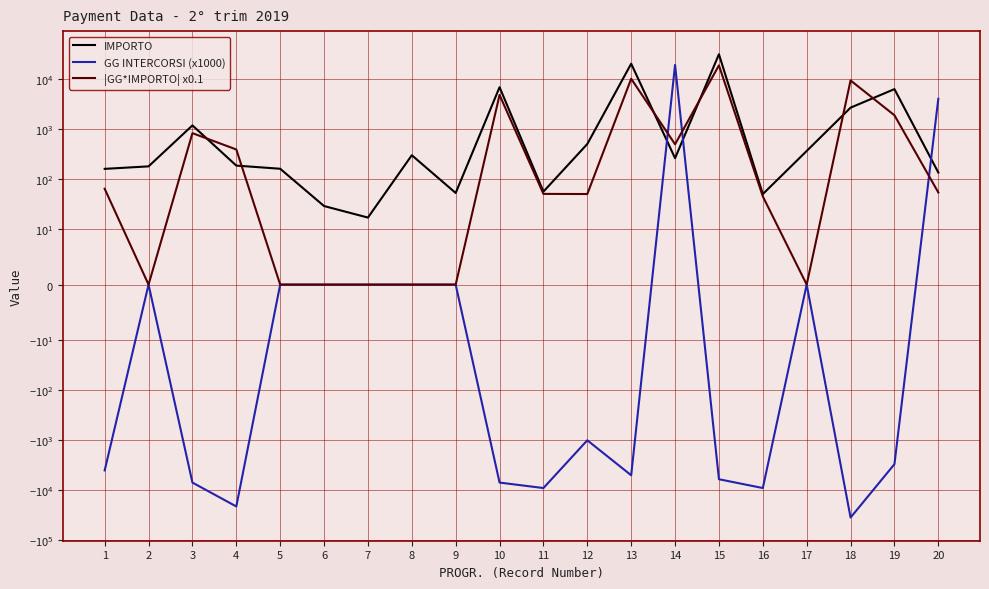

Between 13 and 16, which is larger?

13